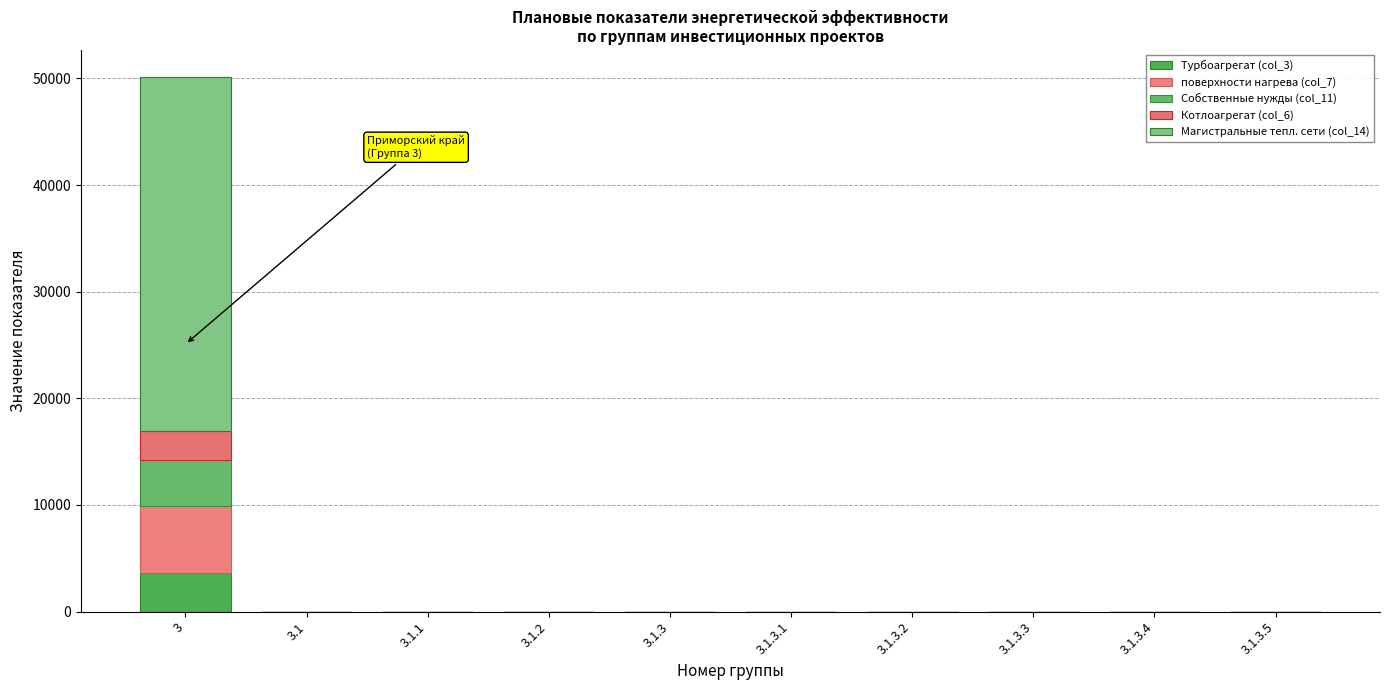

What is the difference between the maximum and minimum values in the поверхности нагрева (col_7) series?

6340